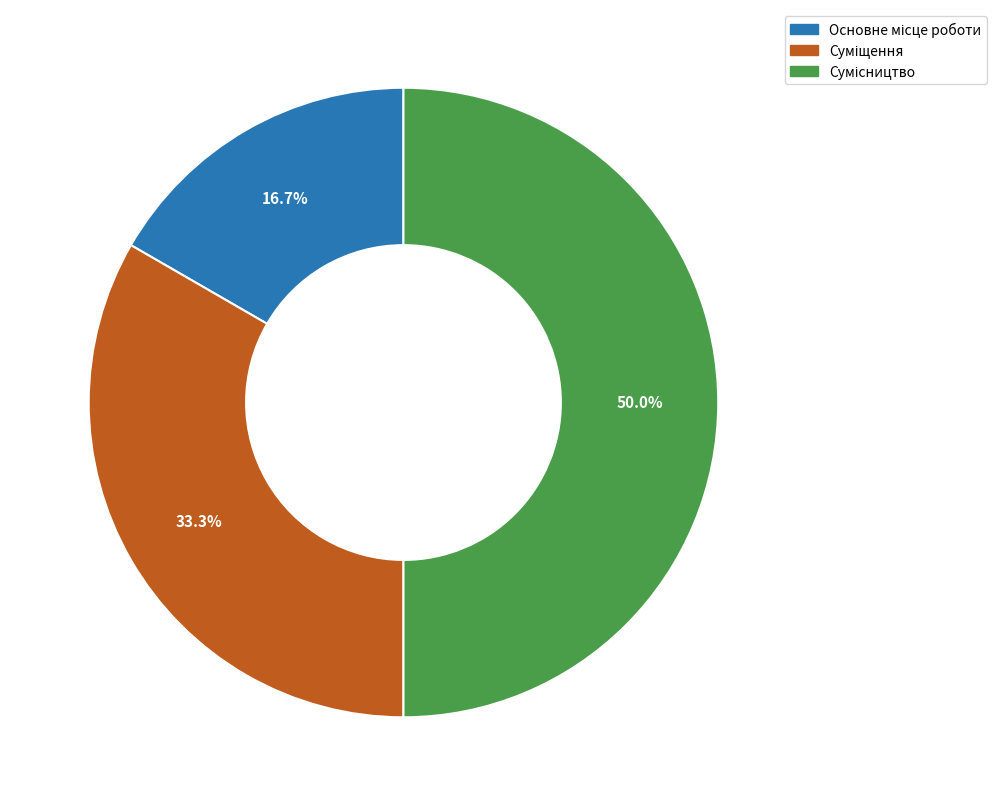

How many slices are in this pie chart?

3